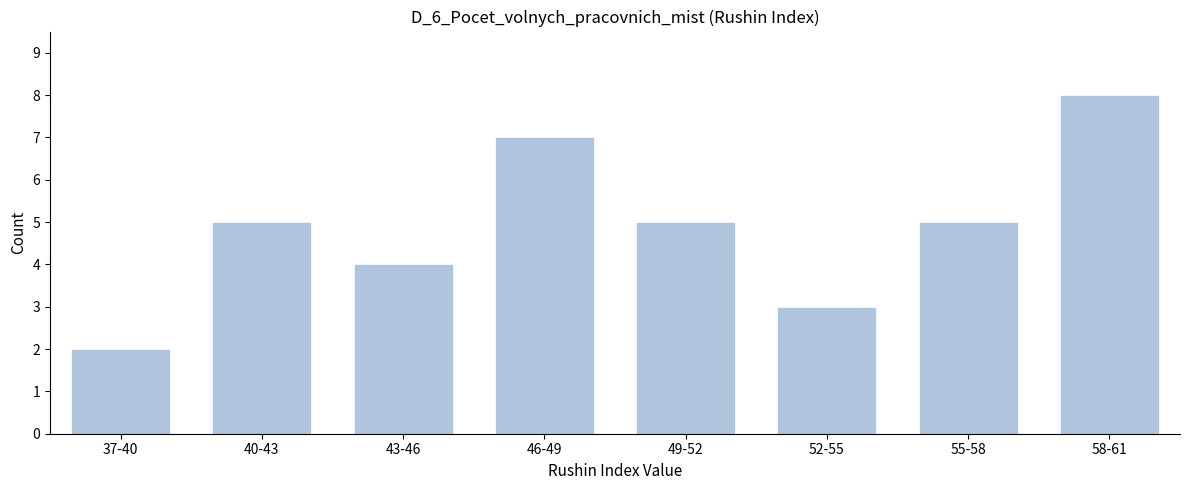

Reading left to right, transcribe all the data shown in this chart.

2	5	4	7	5	3	5	8